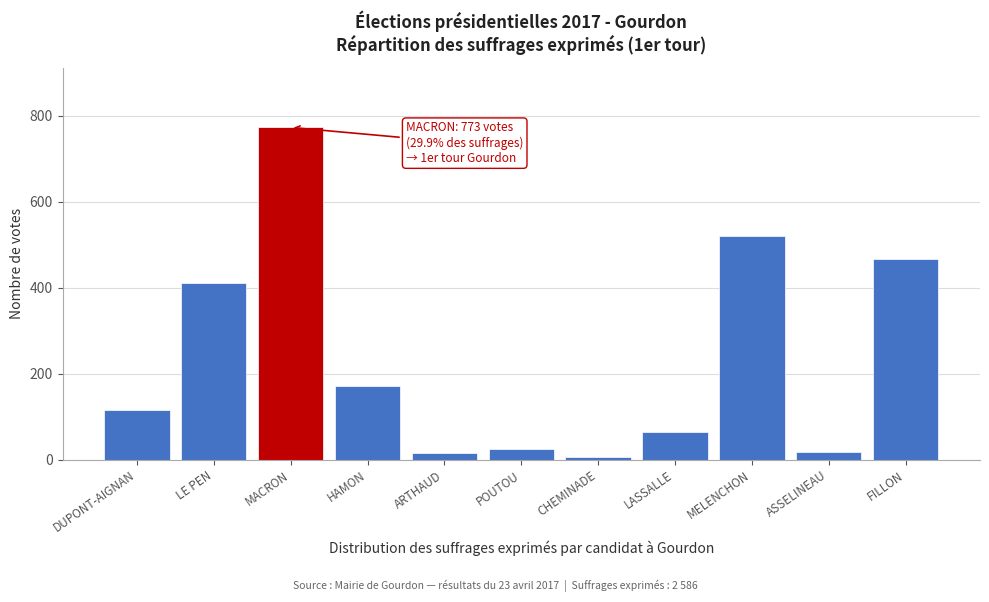

What is the label of the 9th bar from the right?

MACRON